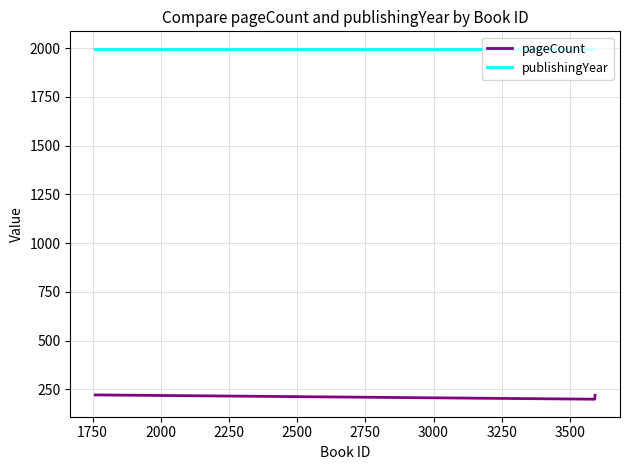

List the series in order of their peak value, lowest first.

pageCount, publishingYear